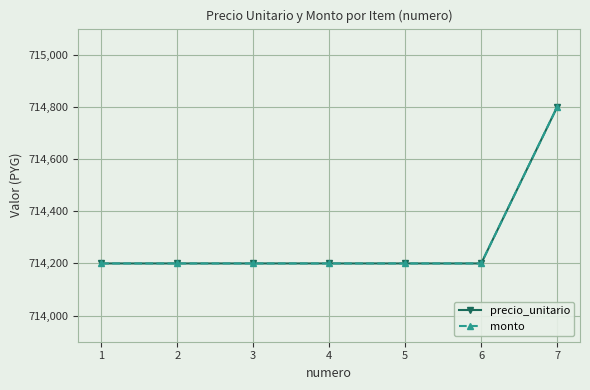

True or false: monto and precio_unitario intersect in this chart.

False